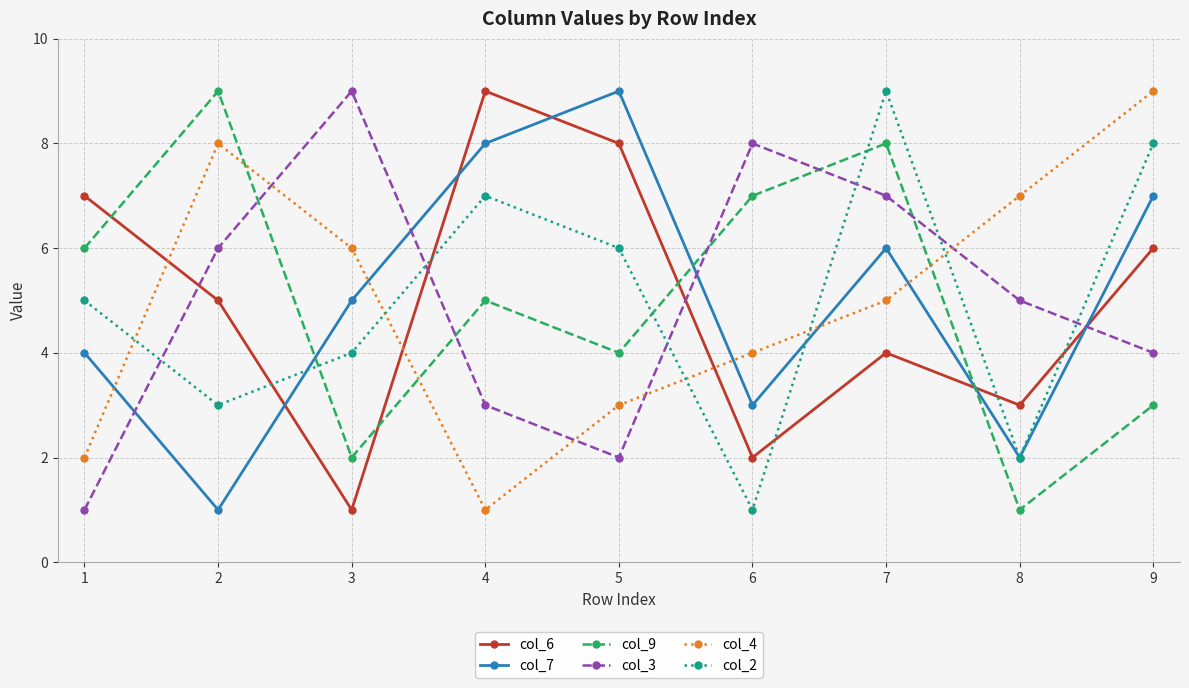

What is the difference between the second highest and minimum values in the col_9 series?

7